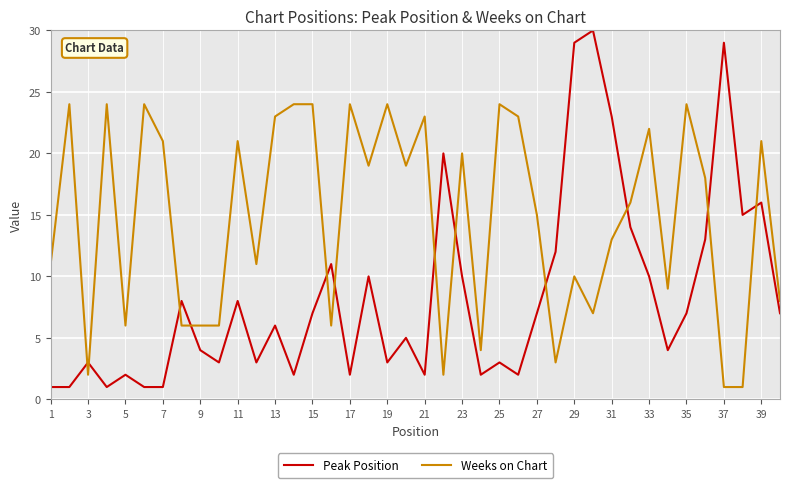

Which series has the largest range (max minus min)?

Peak Position